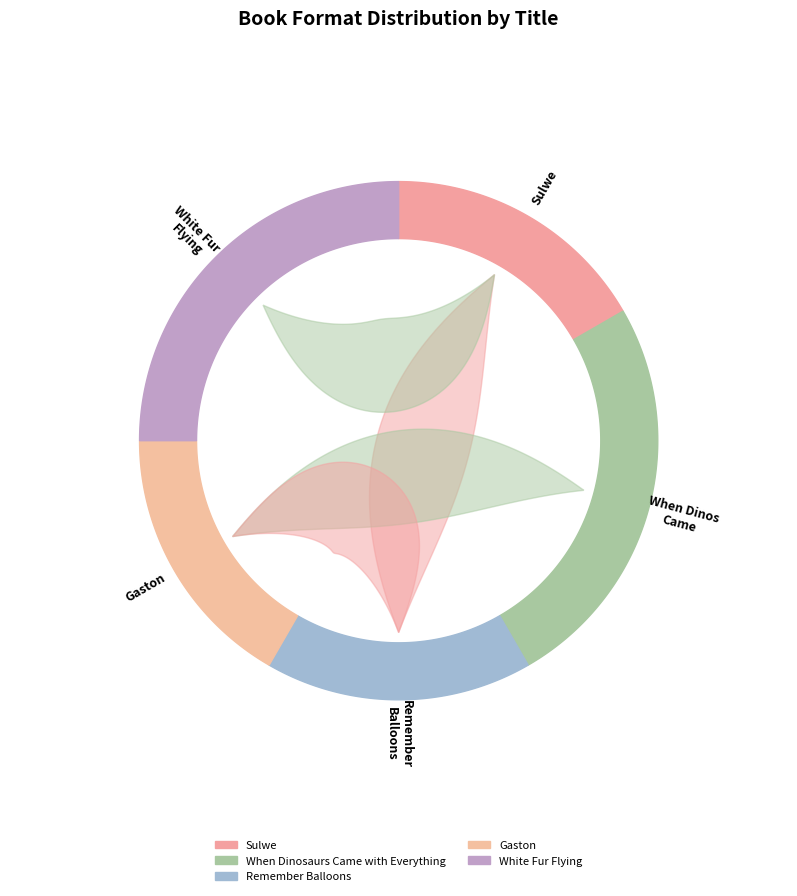

To the nearest percent, what percentage of the pie is Gaston?

17%